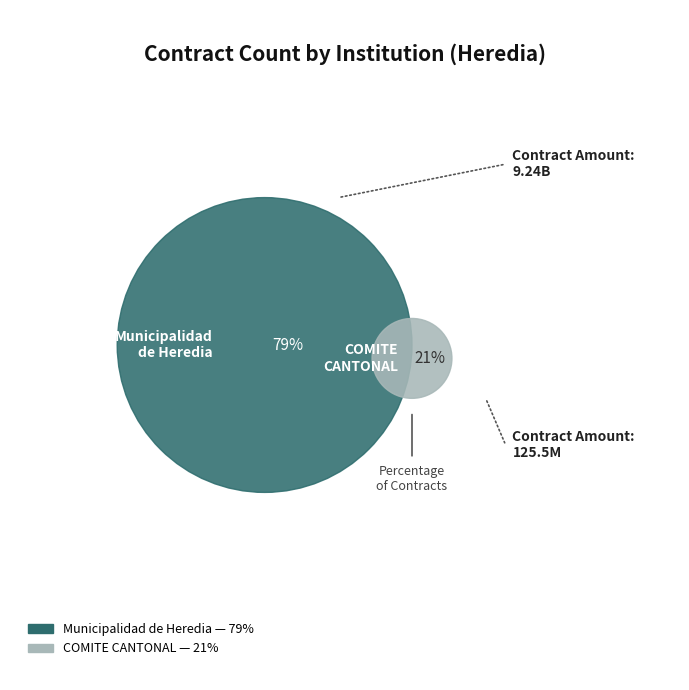

What is the smallest slice in the pie chart?

COMITE CANTONAL DE DEPORTES Y RECREACION